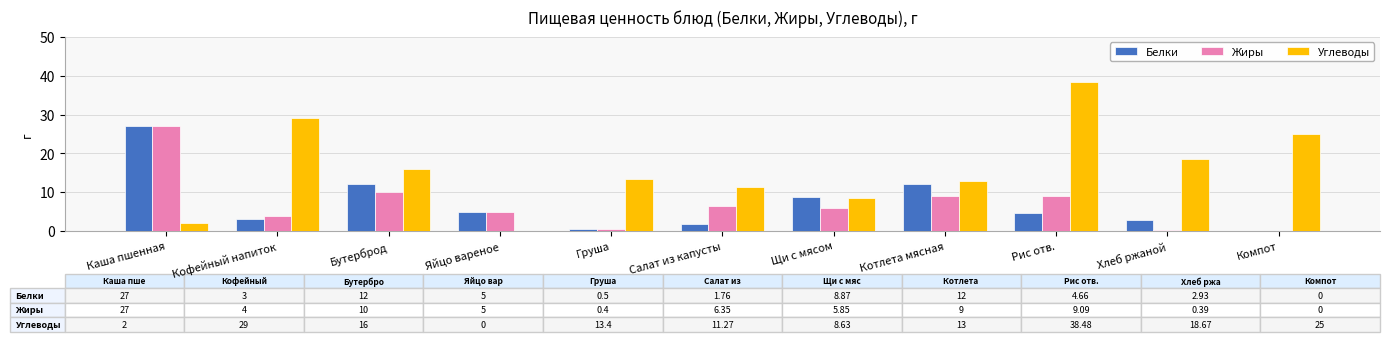

Which series has the largest total across all categories?

Углеводы